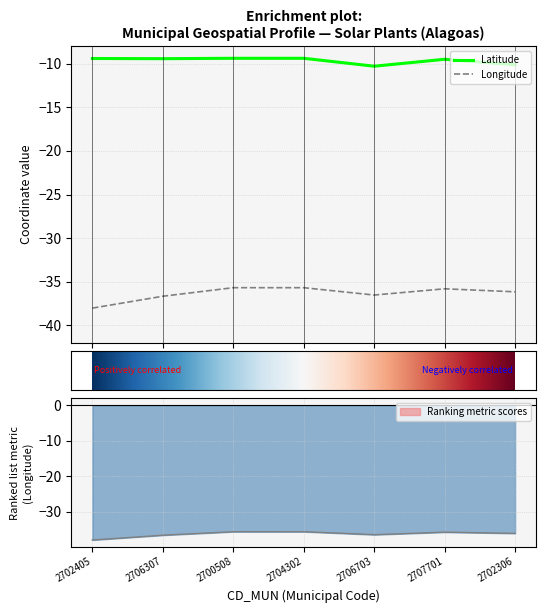

At which label is Latitude closest to -9?

2700508